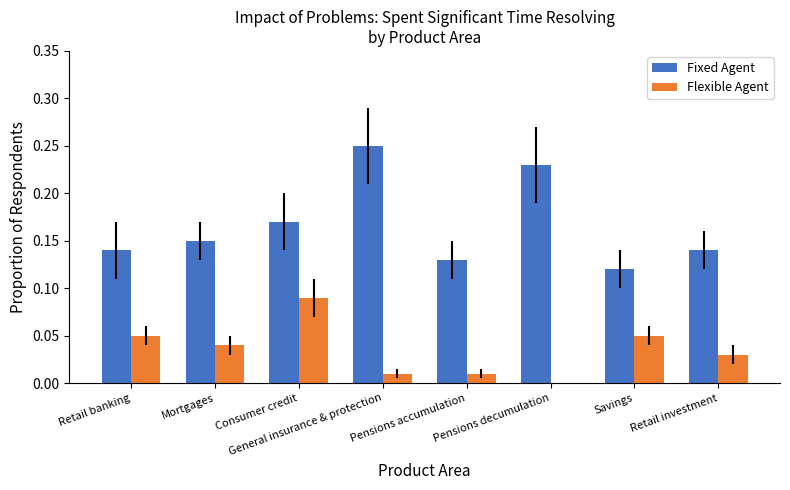

At which label does Flexible Agent reach its peak?

Consumer credit